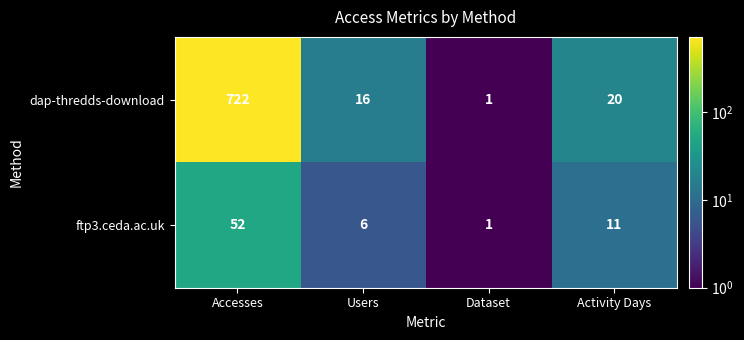

Which category has the lowest value across all series?

Dataset